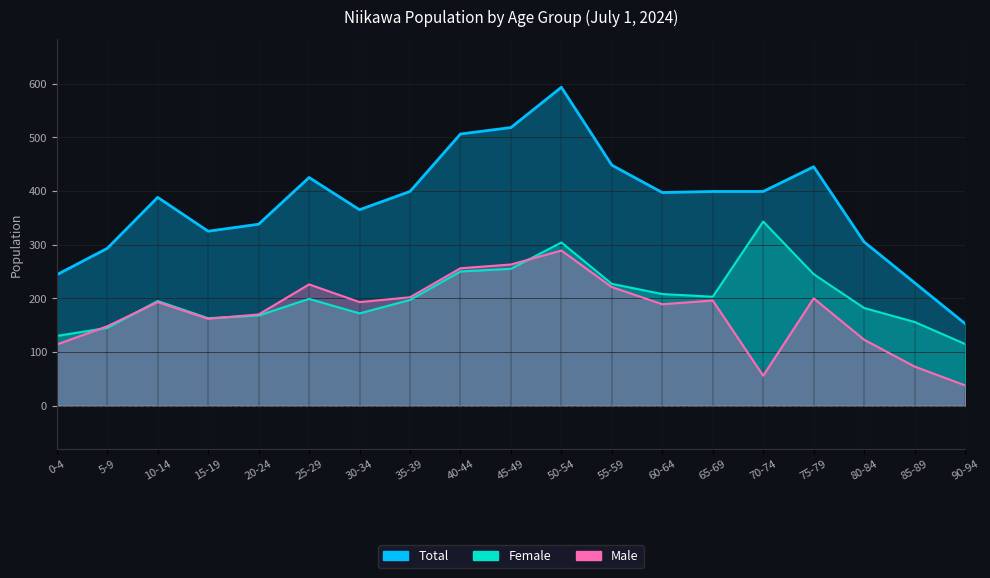

What is the difference between the maximum and minimum values in the Total series?

440